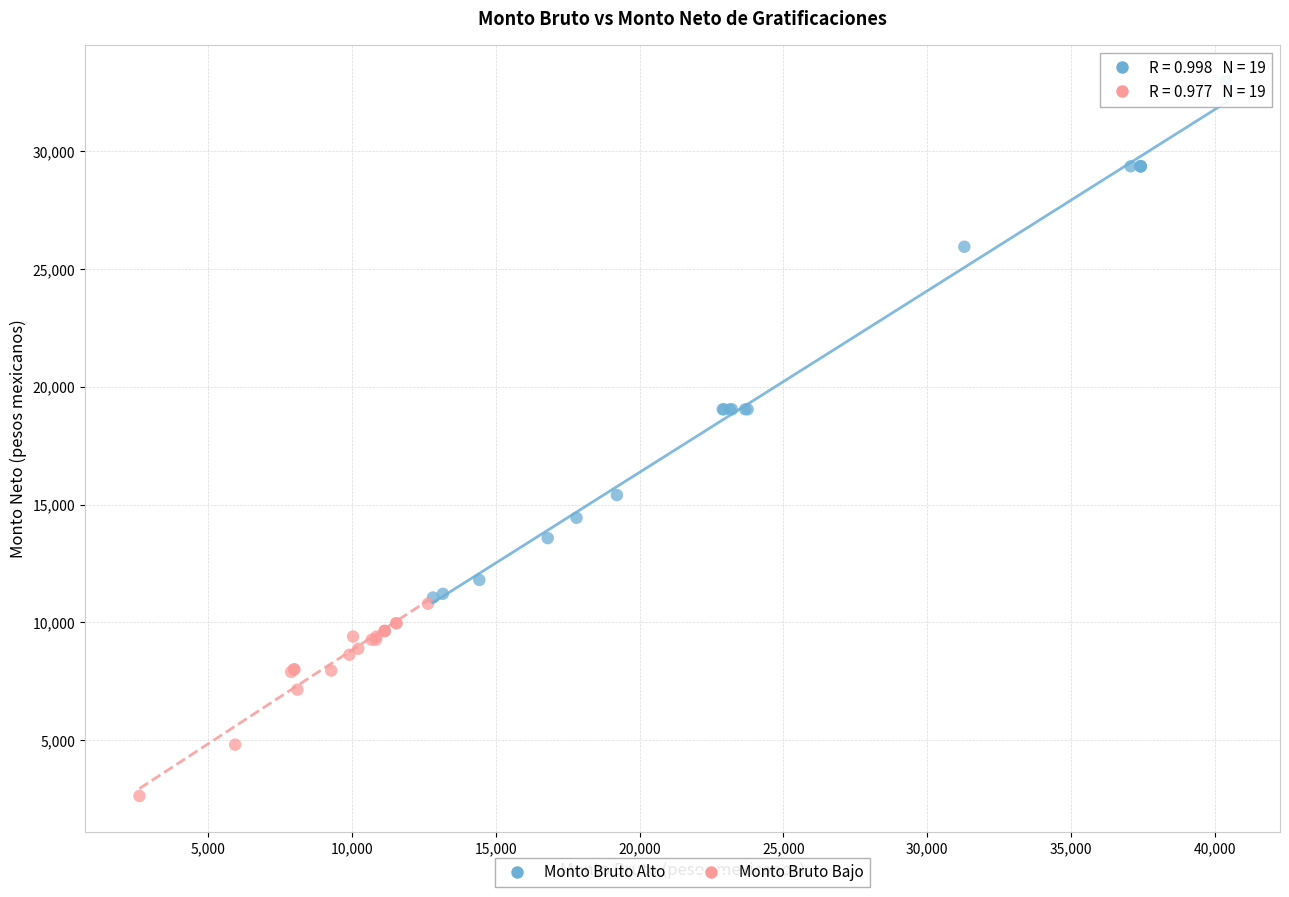

Which series reaches the minimum Y coordinate?

Monto Bruto Bajo